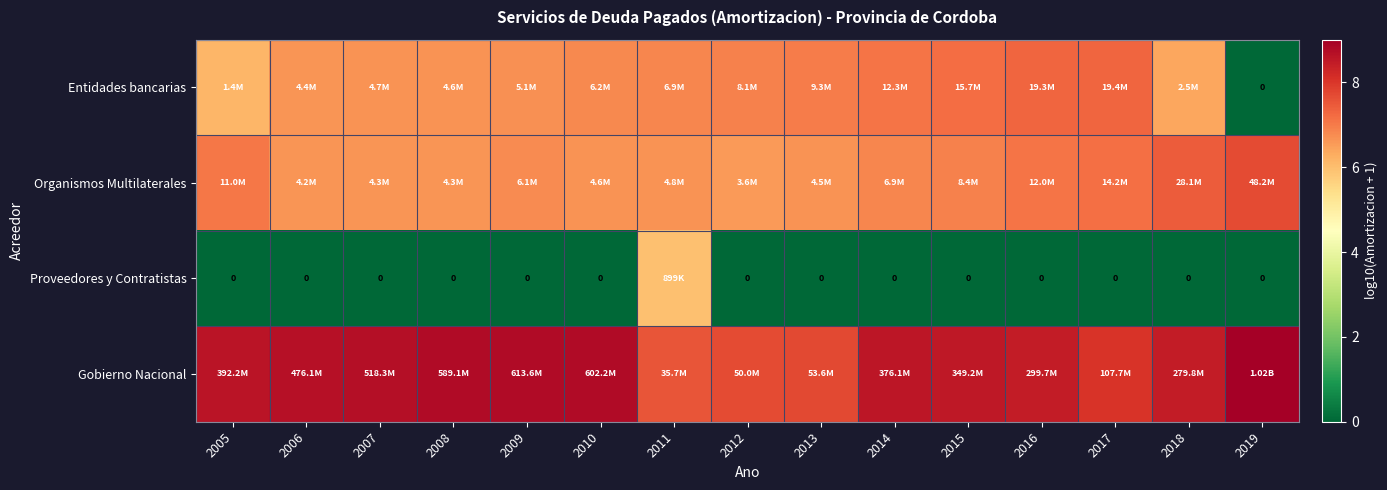

How many values in the Gobierno Nacional series exceed 8?

12